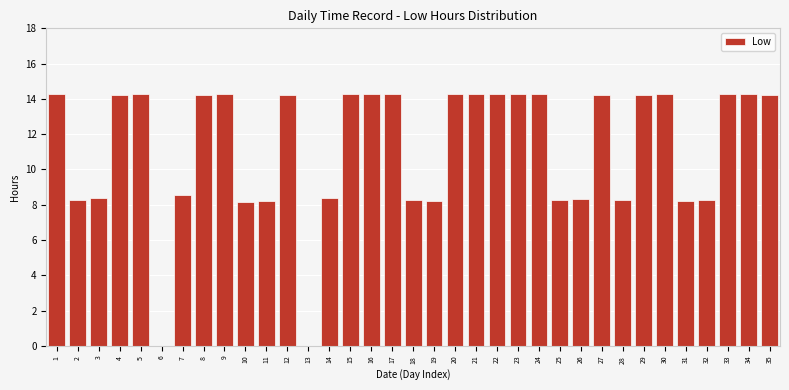

What is the sum of the values at 12 and 28?

22.5